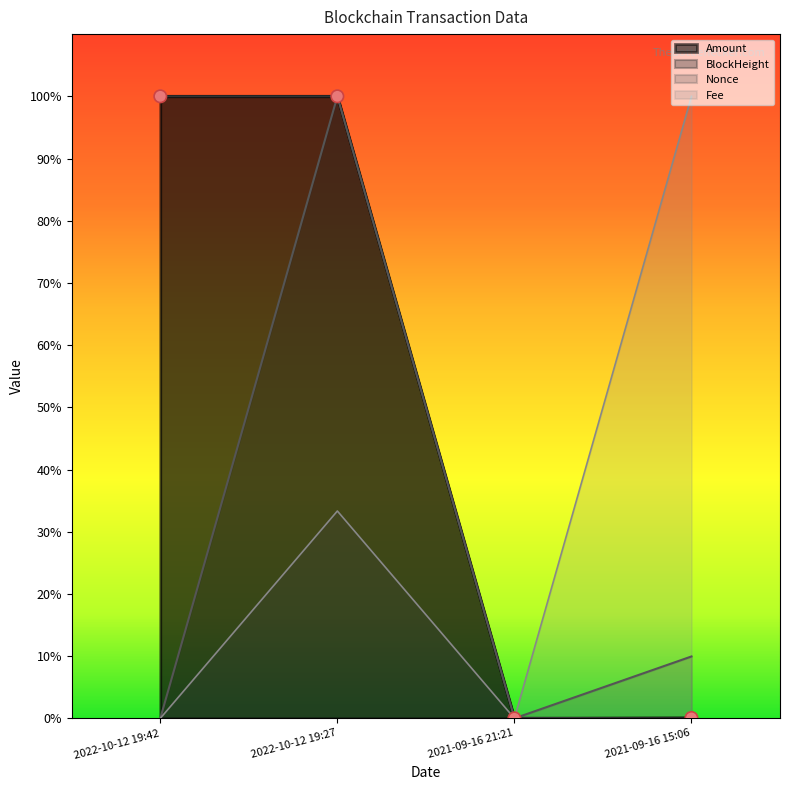

Which series contains the highest Y value?

BlockHeight